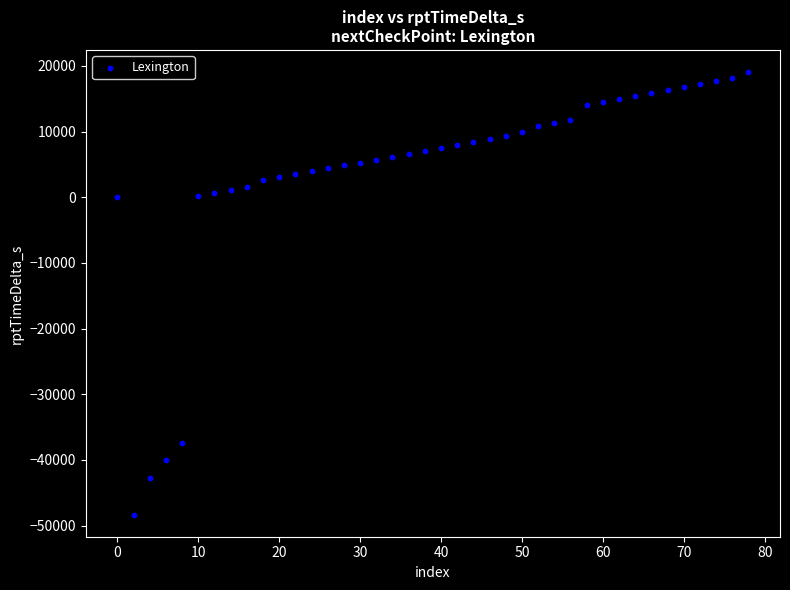

What is the range of X values (max minus min)?

78